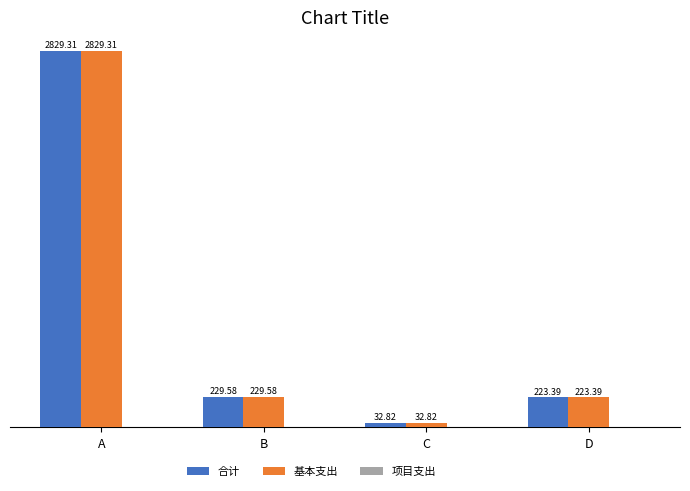

Which category has the lowest value in the 基本支出 series?

C